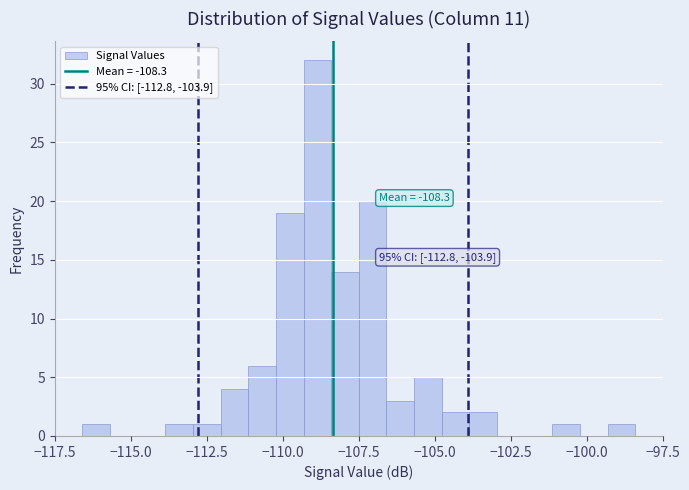

Read against the x-axis, roughly where is the centre of the tallest bar?

-109.0